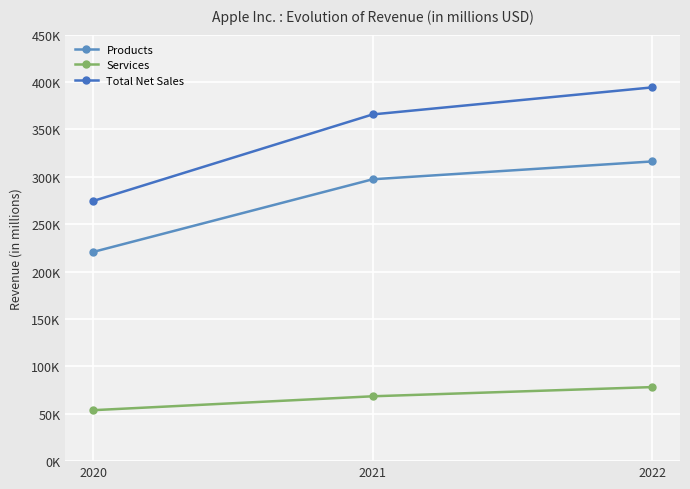

List the series in order of their overall mean, lowest first.

Services, Products, Total Net Sales